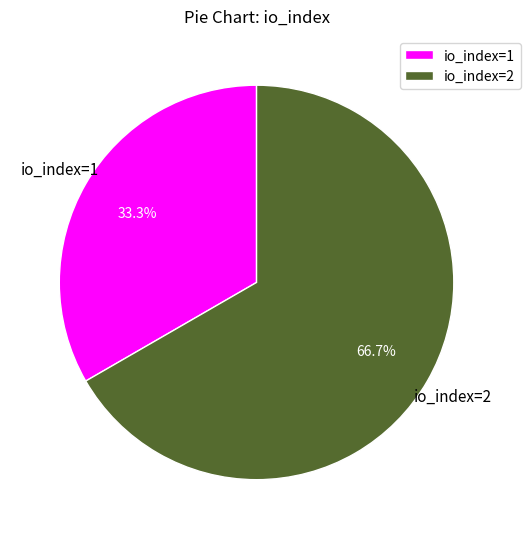

To the nearest percent, what is the difference between the io_index=2 and io_index=1 slice percentages?

33%